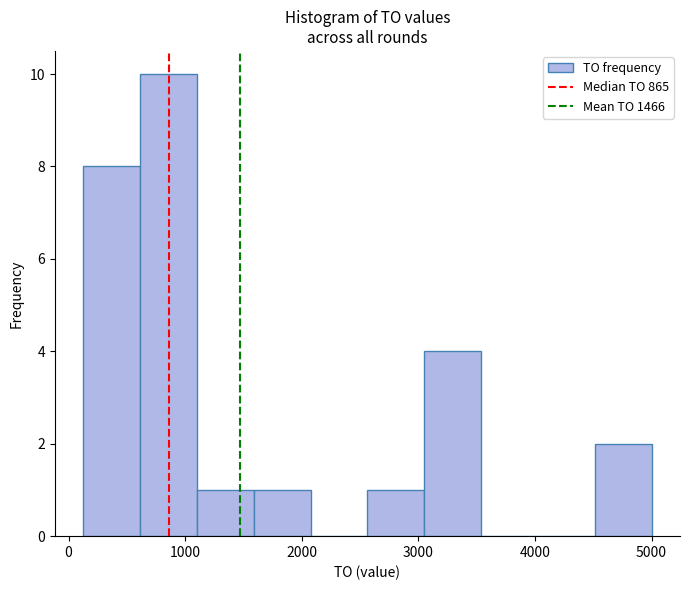

How tall is the bar that spans 100 to 600 on the x-axis? Neither the bar edges nor the heights are printed on the chart, so give them approximately, as read against the axes.

8